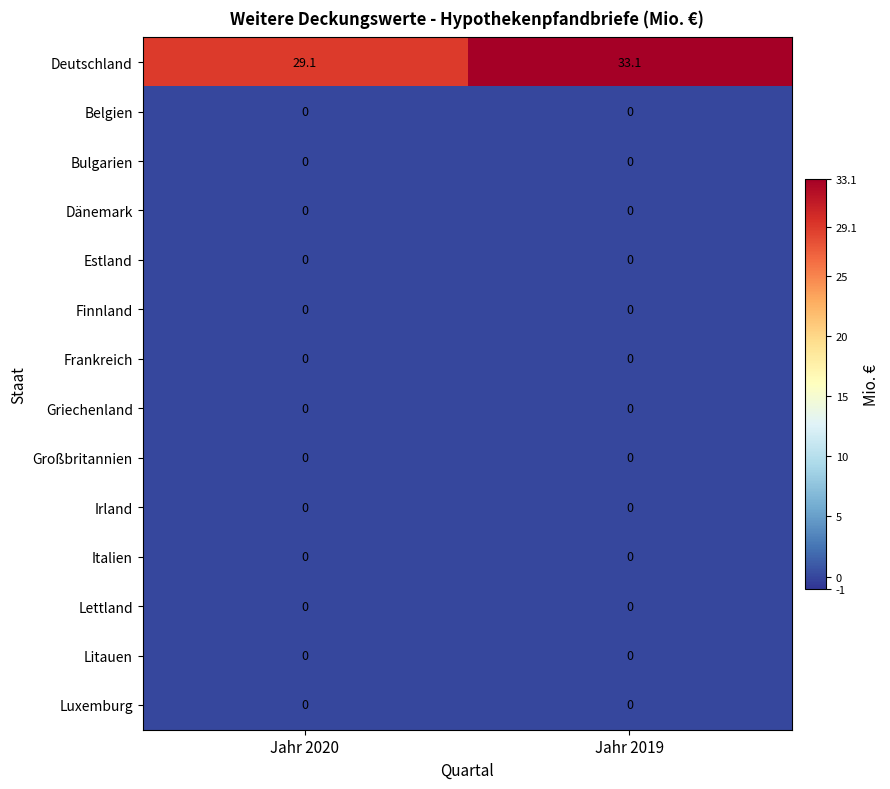

True or false: Litauen has a value of 0.0 at Jahr 2020.

True